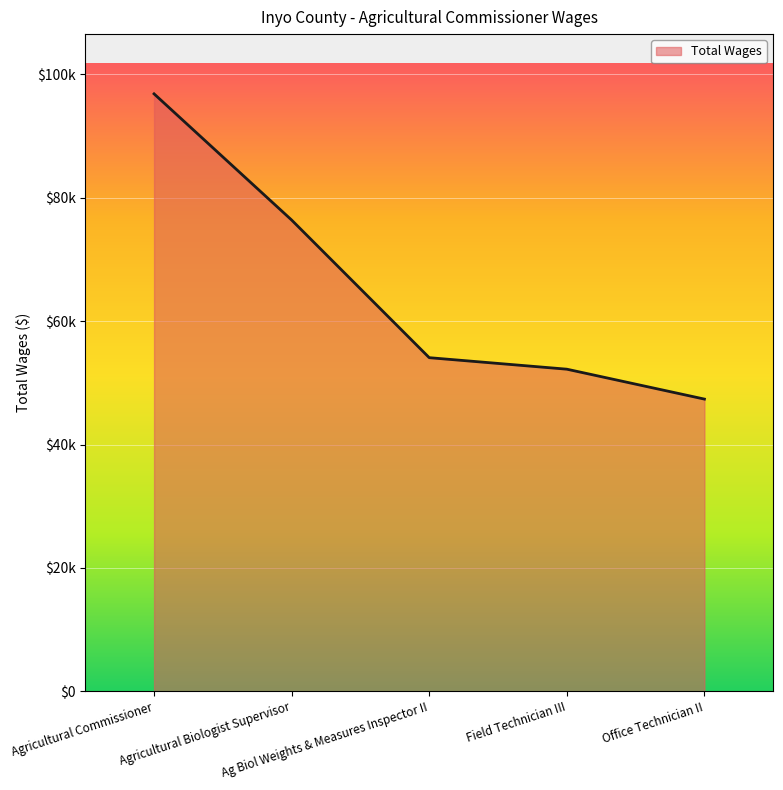

What is the label of the 4th point from the right?

Agricultural Biologist Supervisor